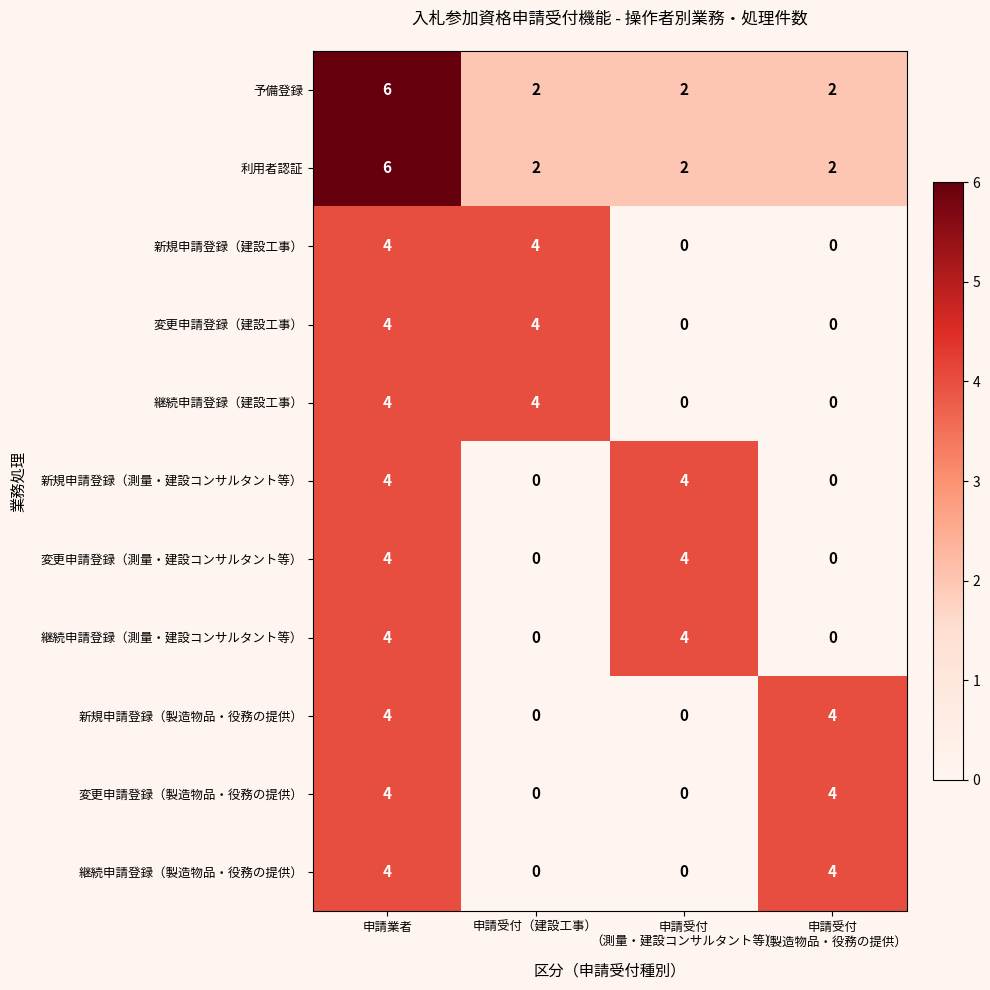

What is the greatest value displayed?

6